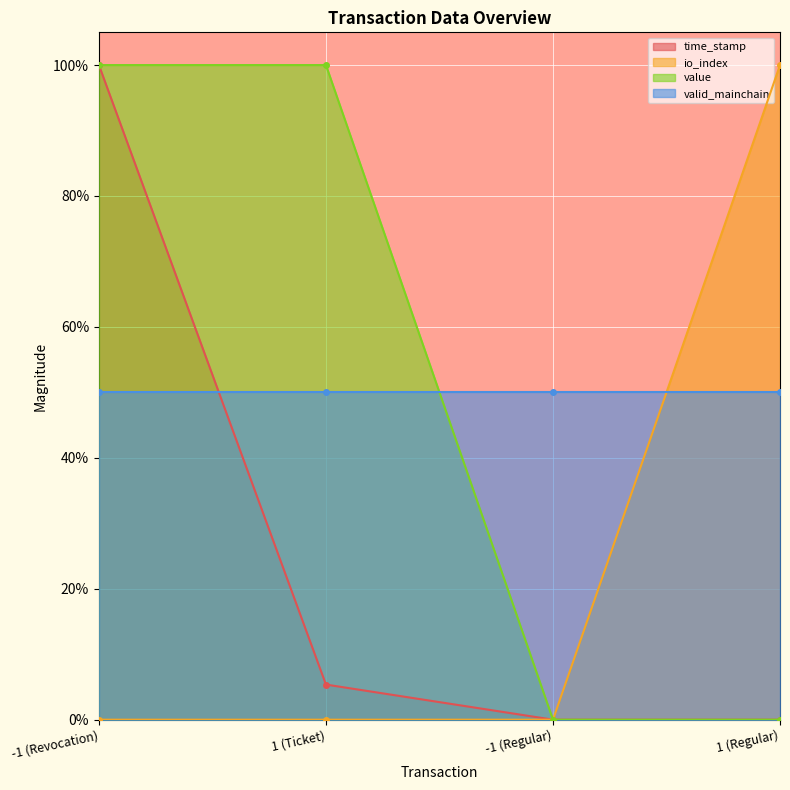

What is the sum of the value values at -1 (Regular) and -1 (Revocation)?

1.0